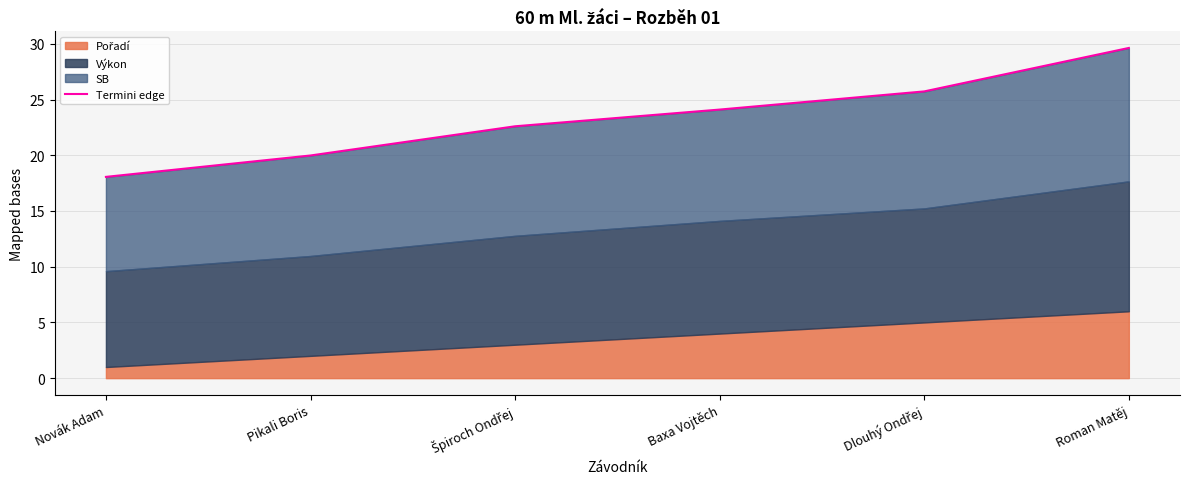

Which label corresponds to the smallest value in the chart?

Novák Adam